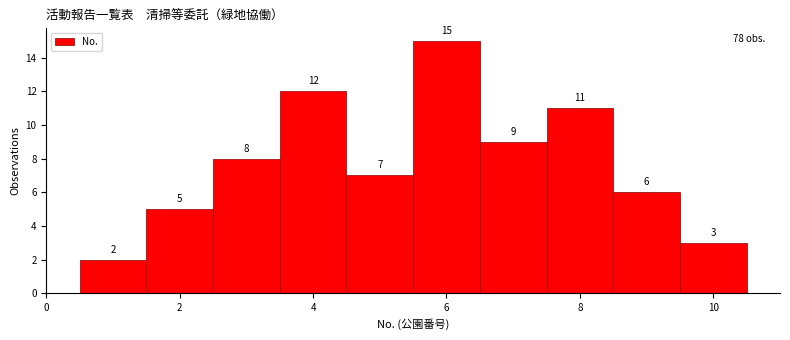

Reading left to right, list every bar in this chart as the range it spans on the x-axis followed by its height. The bar edges are not printed on the chart, so give them approximately, as read against the axis.

0.5 to 1.5: 2
1.5 to 2.5: 5
2.5 to 3.5: 8
3.5 to 4.5: 12
4.5 to 5.5: 7
5.5 to 6.5: 15
6.5 to 7.5: 9
7.5 to 8.5: 11
8.5 to 9.5: 6
9.5 to 10.5: 3